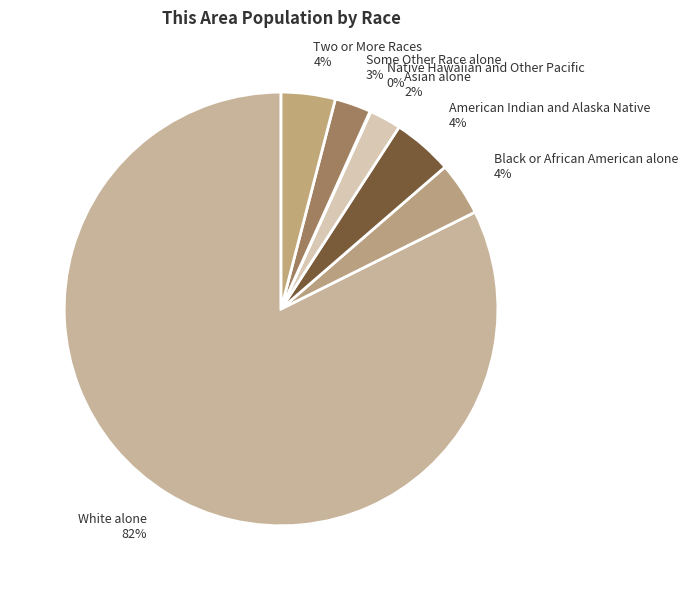

To the nearest percent, what portion does Asian alone represent?

2%